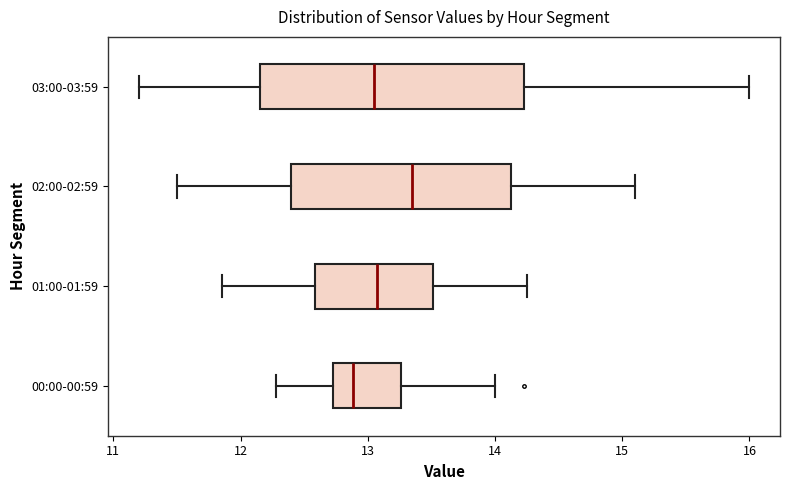

Where does the right whisker of the box for 03:00-03:59 end on the x-axis? The values are not printed on the chart, so give them approximately, as read against the axis.

16.0